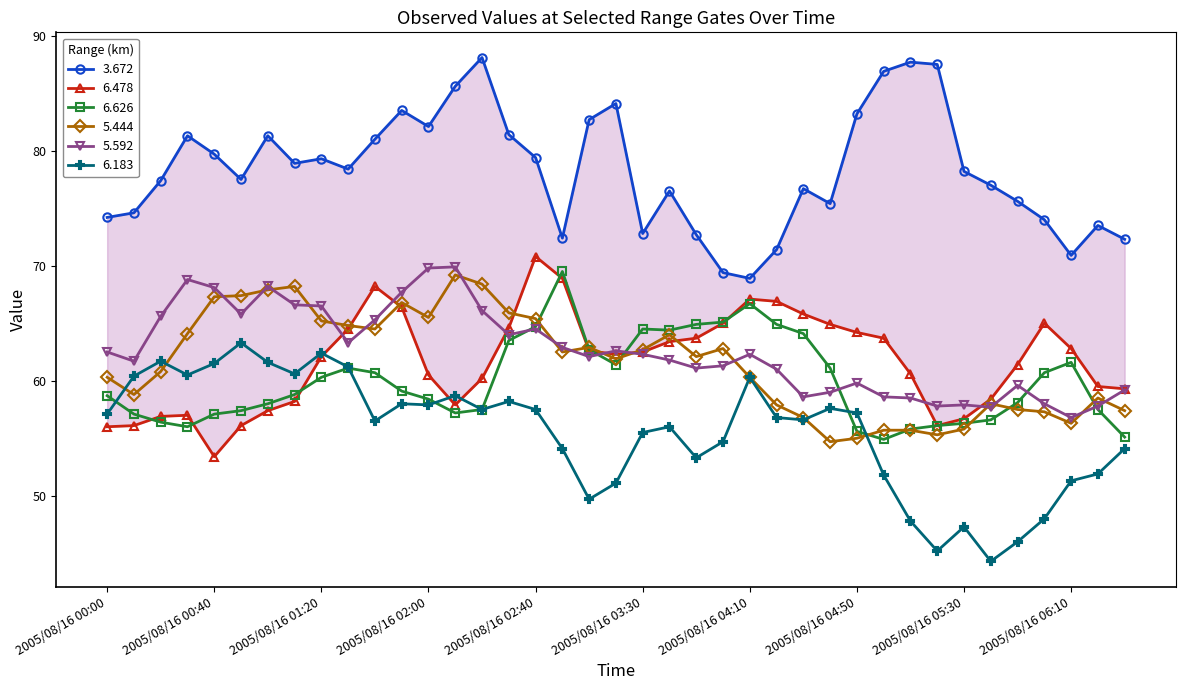

Reading left to right, what are all the values shown in this chart?

3.672: 74.2	74.6	77.4	81.3	79.7	77.5	81.3	78.9	79.3	78.4	81.0	83.5	82.1	85.6	88.1	81.4	79.4	72.4	82.7	84.1	72.8	76.5	72.7	69.4	68.9	71.4	76.7	75.4	83.2	86.9	87.7	87.5	78.2	77.0	75.6	74.0	70.9	73.5	72.3
6.478: 56.0	56.1	56.9	57.0	53.4	56.1	57.4	58.2	62.1	64.5	68.2	66.4	60.5	57.9	60.2	64.6	70.8	68.9	62.6	62.3	62.5	63.4	63.7	65.0	67.1	66.9	65.8	64.9	64.2	63.7	60.6	56.1	56.7	58.4	61.4	65.0	62.8	59.5	59.3
6.626: 58.7	57.1	56.4	56.0	57.1	57.4	58.0	58.8	60.3	61.1	60.7	59.1	58.4	57.2	57.5	63.5	64.7	69.5	62.7	61.4	64.5	64.4	64.9	65.1	66.7	64.9	64.1	61.1	55.6	54.9	55.8	56.1	56.3	56.6	58.1	60.7	61.6	57.5	55.1
5.444: 60.3	58.8	60.8	64.1	67.3	67.4	67.9	68.2	65.2	64.8	64.5	66.8	65.5	69.2	68.4	65.9	65.4	62.5	62.9	61.9	62.7	64.0	62.1	62.8	60.3	57.9	56.8	54.7	55.0	55.7	55.7	55.3	55.8	58.0	57.5	57.3	56.3	58.5	57.4
5.592: 62.5	61.7	65.6	68.8	68.1	65.8	68.2	66.6	66.5	63.3	65.3	67.7	69.8	69.9	66.1	64.0	64.5	62.9	62.1	62.6	62.3	61.8	61.1	61.3	62.3	61.0	58.6	59.0	59.8	58.6	58.5	57.8	57.9	57.7	59.6	58.0	56.8	57.8	59.2
6.183: 57.1	60.4	61.7	60.5	61.5	63.3	61.6	60.6	62.4	61.2	56.5	58.0	57.9	58.7	57.5	58.2	57.5	54.1	49.7	51.1	55.5	56.0	53.3	54.7	60.3	56.8	56.6	57.6	57.2	51.8	47.8	45.2	47.3	44.3	46.0	48.0	51.3	51.9	54.1